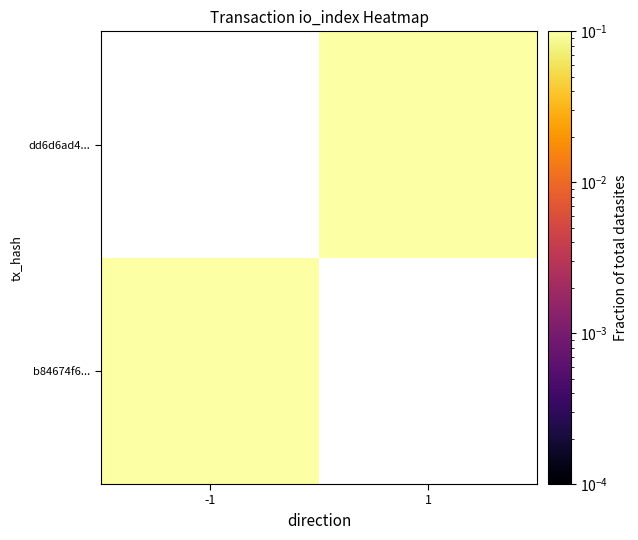

At how many categories does at least one series exceed 0?

2